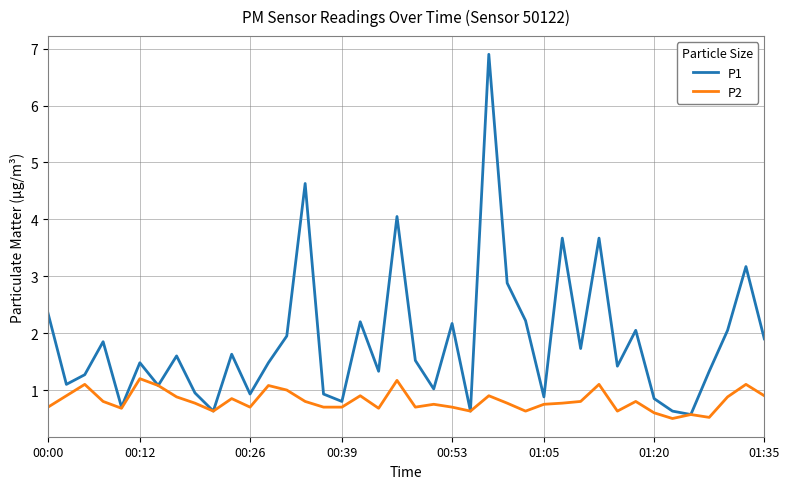

Rank the series by their average value, from lowest to highest.

P2, P1